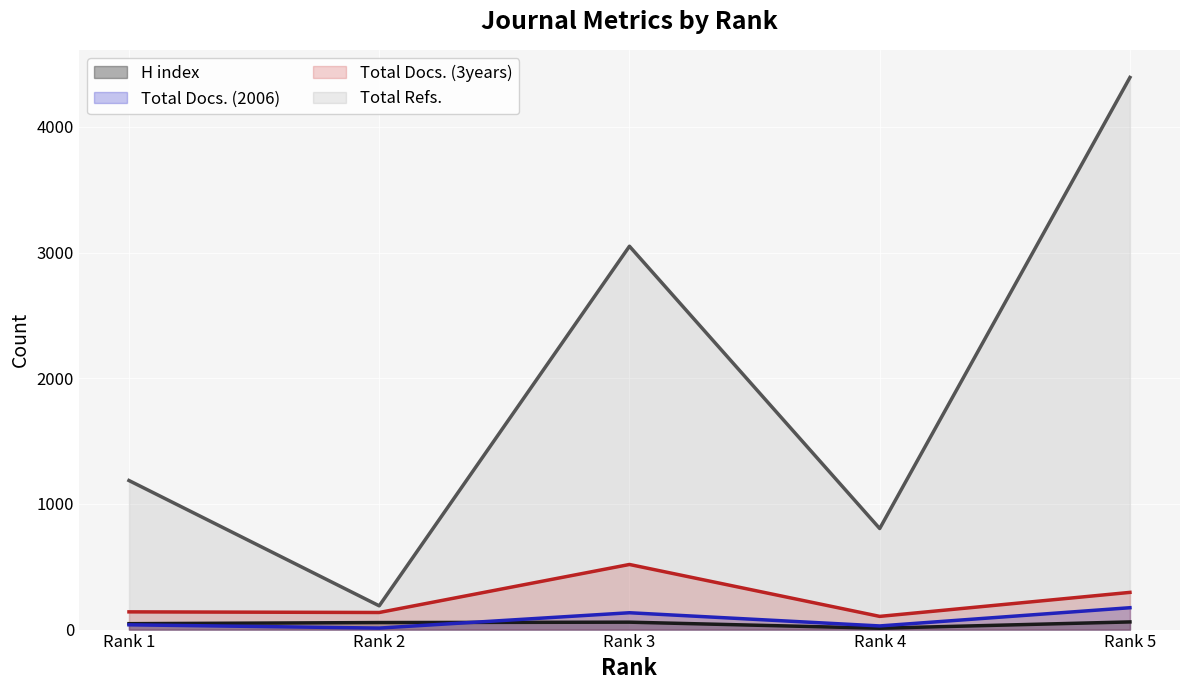

Where does the Total Refs. series first go above 1186?

Rank 3